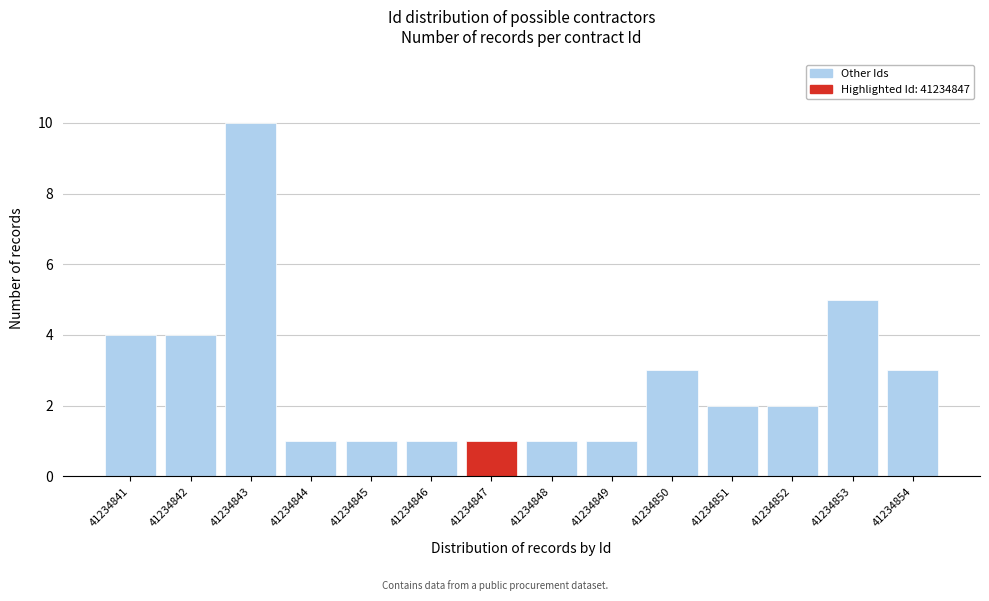

Reading right to left, what are all the values shown in this chart?

41234854=3	41234853=5	41234852=2	41234851=2	41234850=3	41234849=1	41234848=1	41234847=1	41234846=1	41234845=1	41234844=1	41234843=10	41234842=4	41234841=4